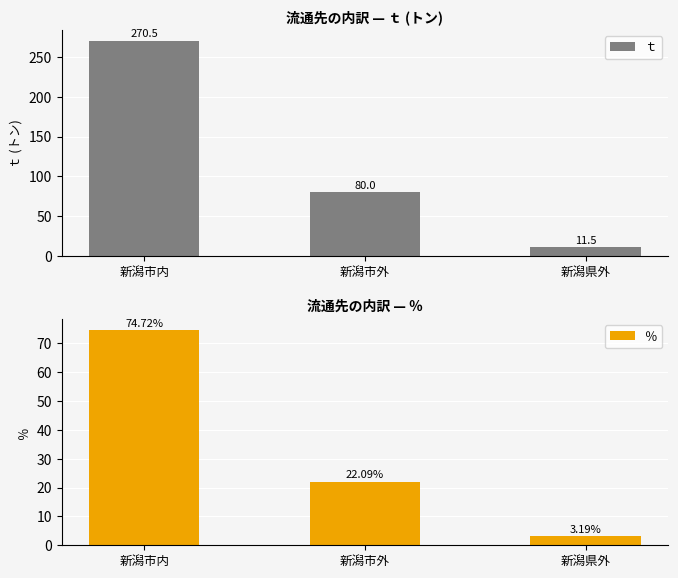

Which has a higher value, 新潟市外 or 新潟市内?

新潟市内